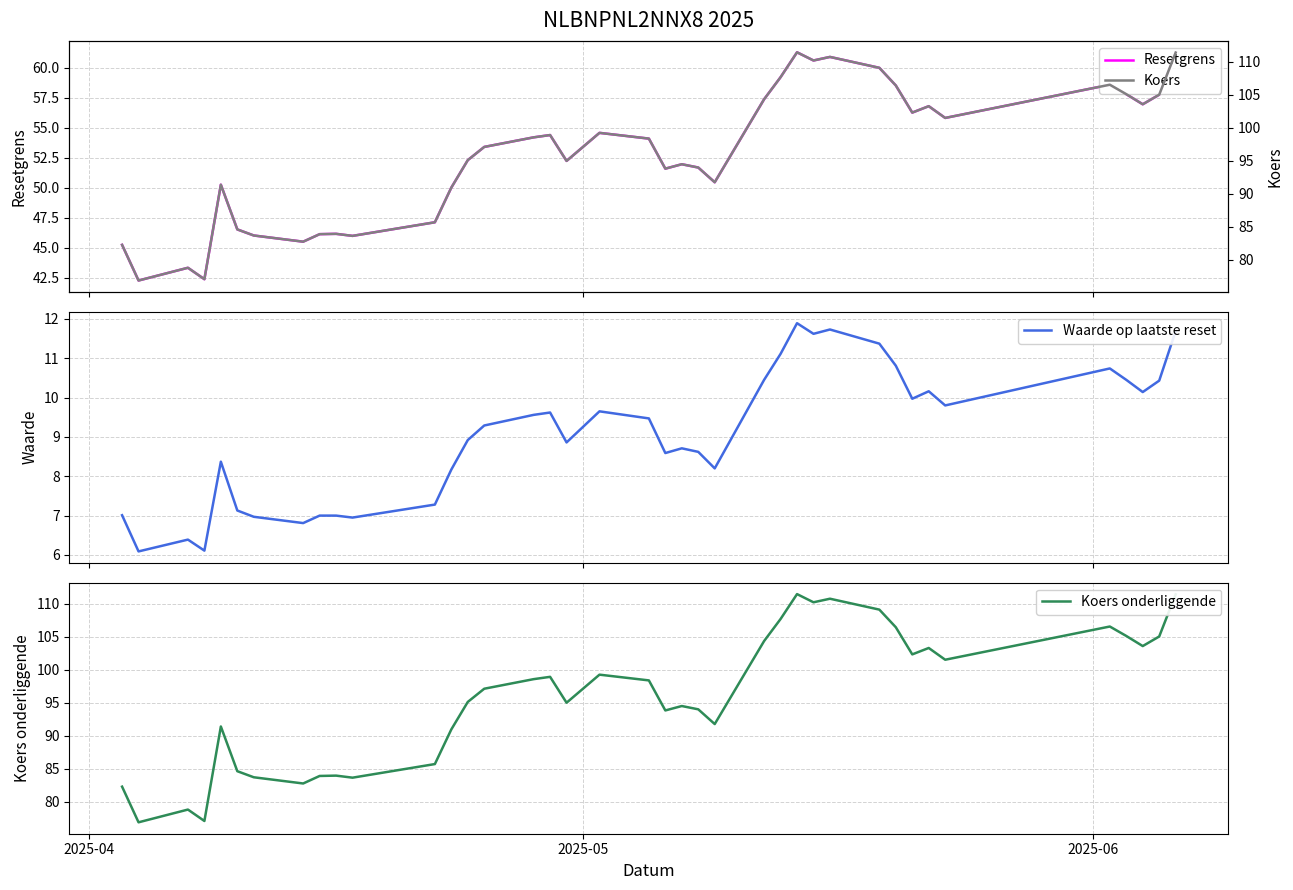

What is the value of the Resetgrens point at the 7th from the left?

46.0